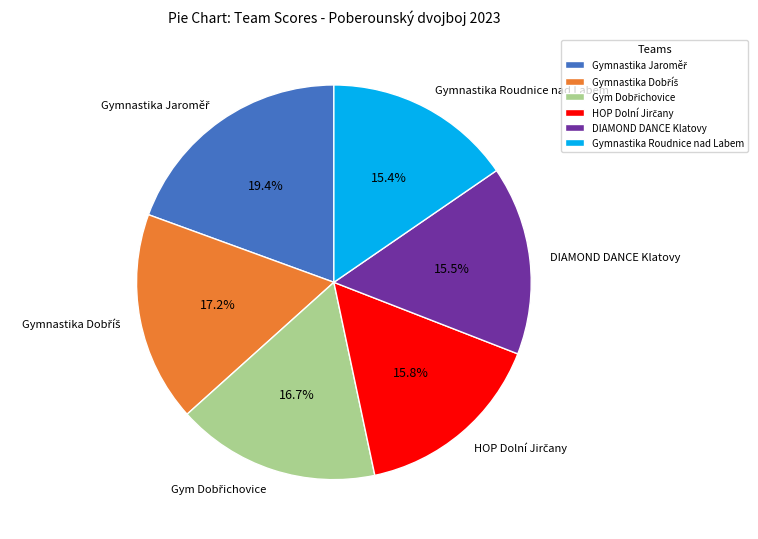

How much of the chart is everything except DIAMOND DANCE Klatovy?

84.5%